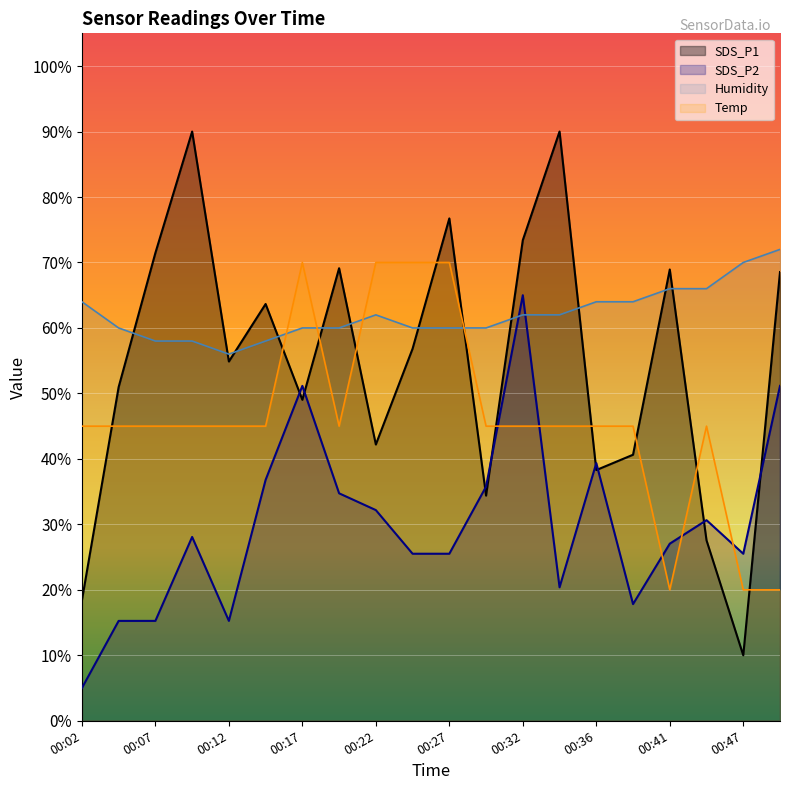

Which series has the widest spread of values?

SDS_P1